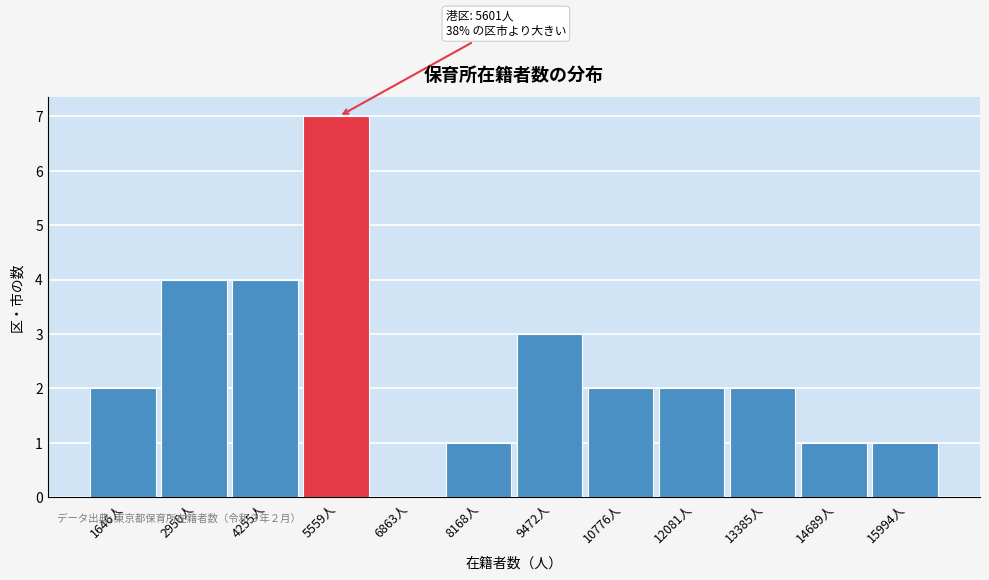

Reading left to right, what are all the values shown in this chart?

1646人=2	2950人=4	4255人=4	5559人=7	6863人=0	8168人=1	9472人=3	10776人=2	12081人=2	13385人=2	14689人=1	15994人=1